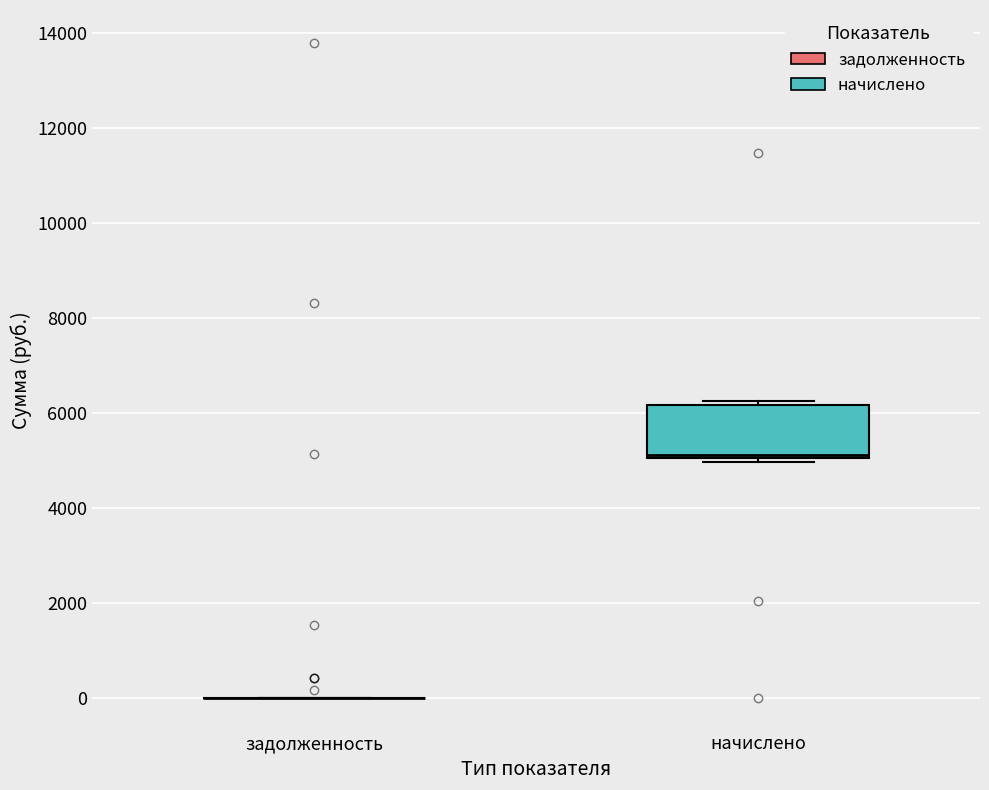

Comparing the boxes themselves (not the whiskers), which one is the tallest?

начислено